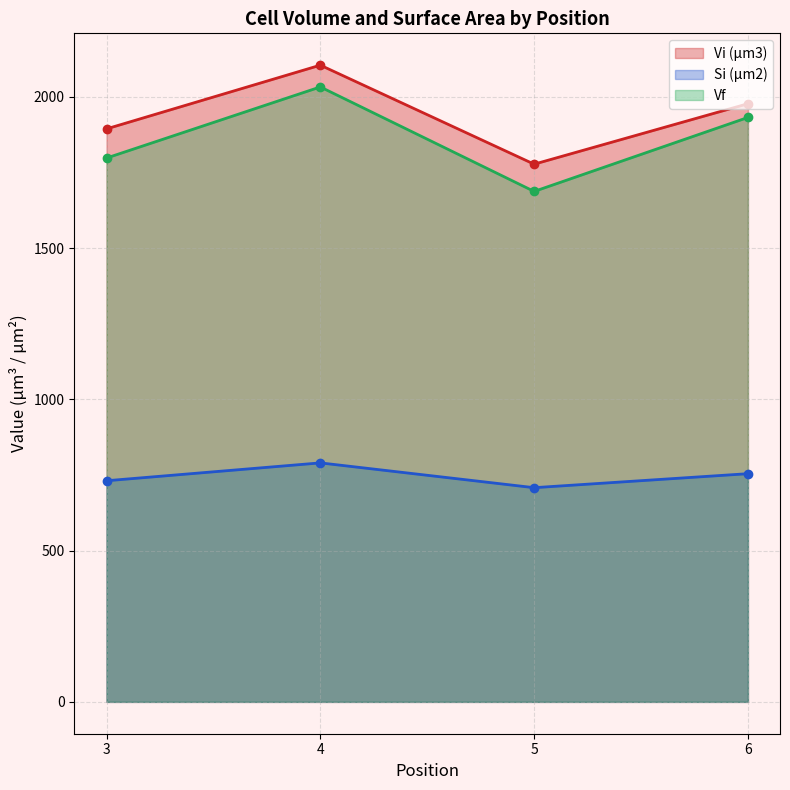

Is it true that Si (µm2) equals 1140.3 at 4?

False